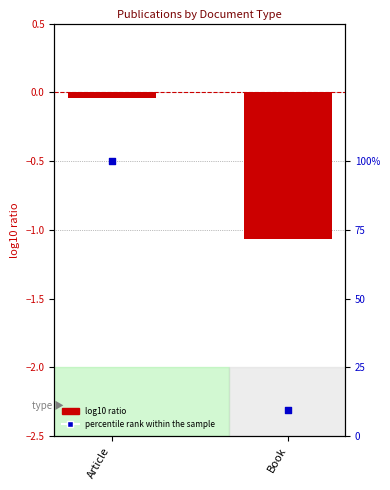

Is the value of percentile rank within the sample at Article greater than the value of log10 ratio at Book?

Yes